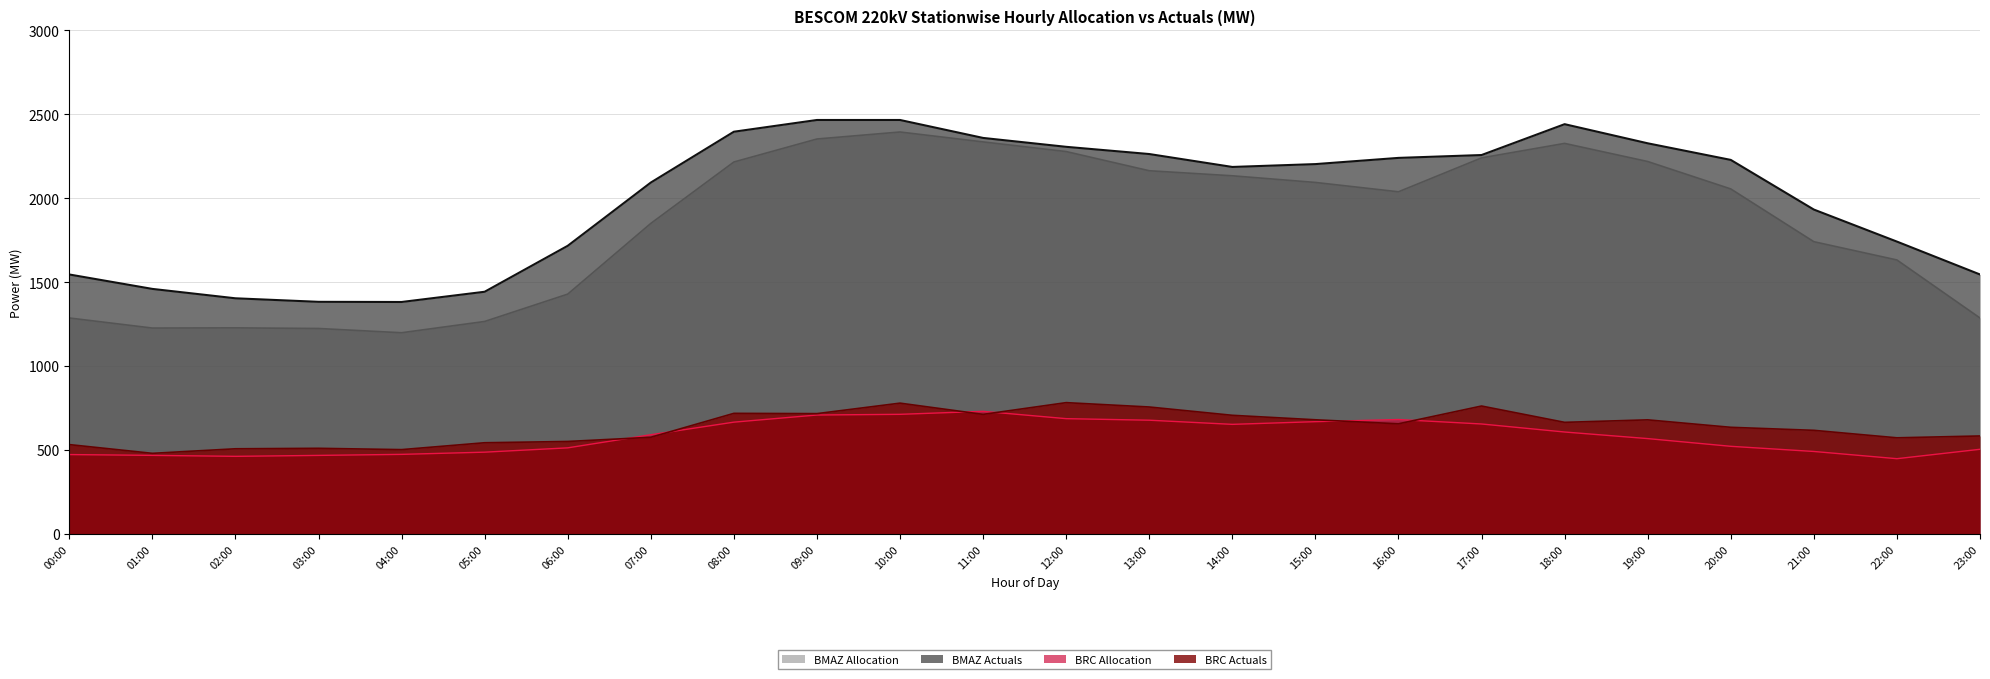

What is the label of the 18th point from the left?

17:00